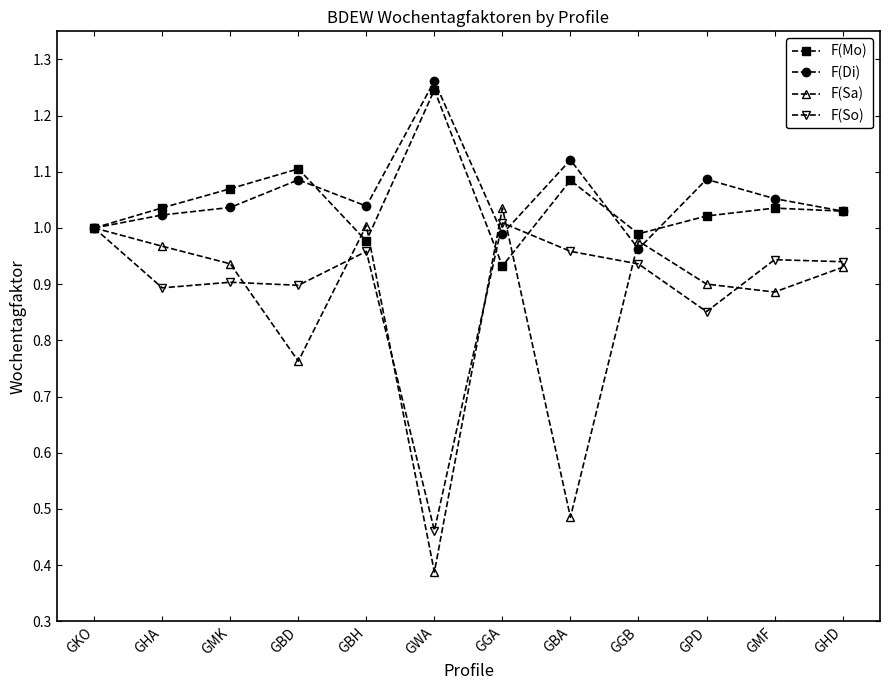

What is the label of the 1st point from the left?

GKO